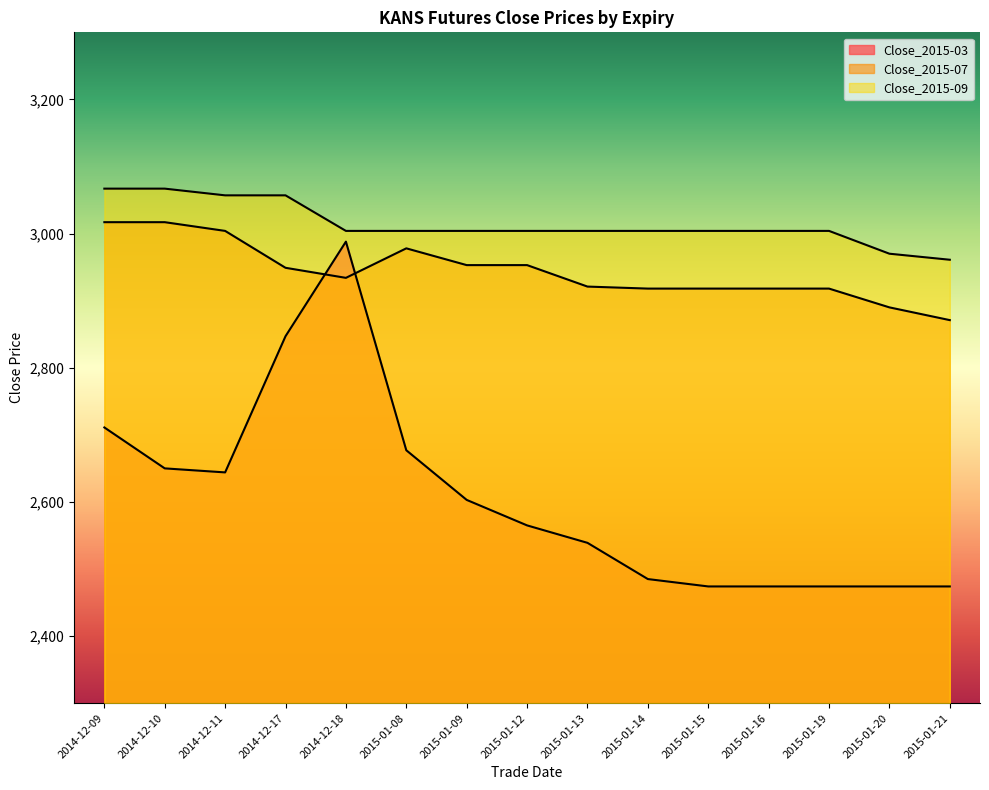

What is the difference between the maximum and minimum values in the Close_2015-07 series?

146